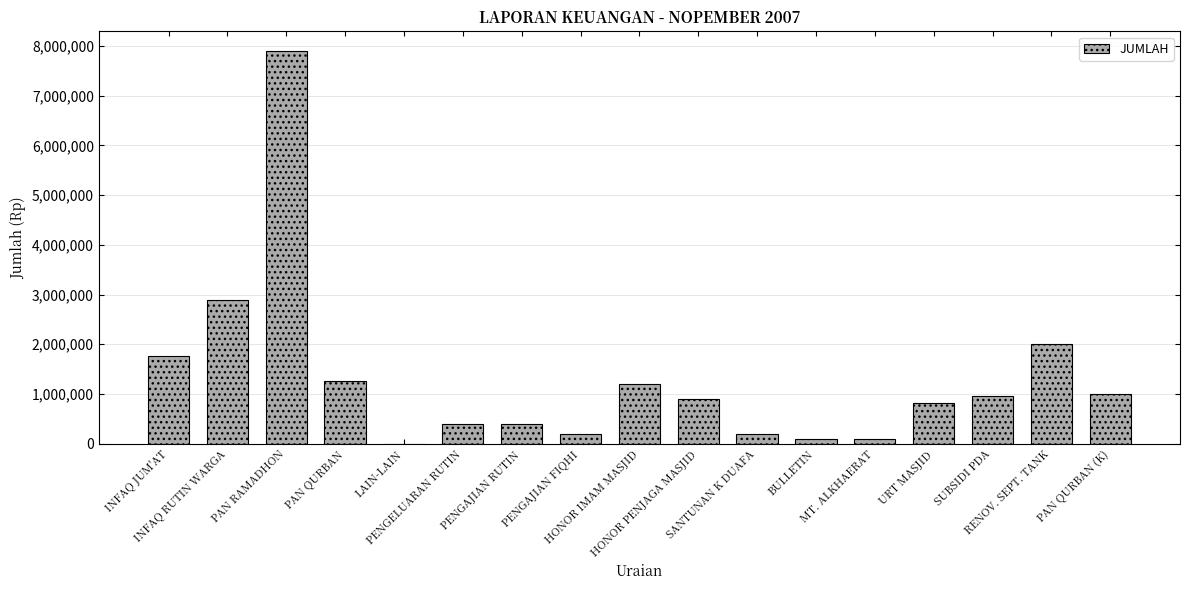

What is the average value?

1300271